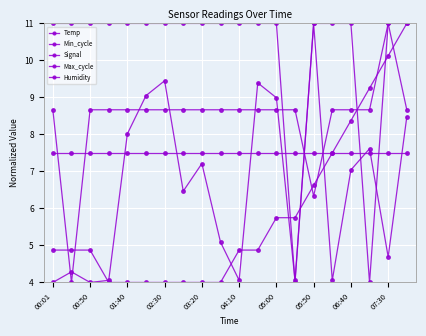

How many distinct data groups are displayed?

5